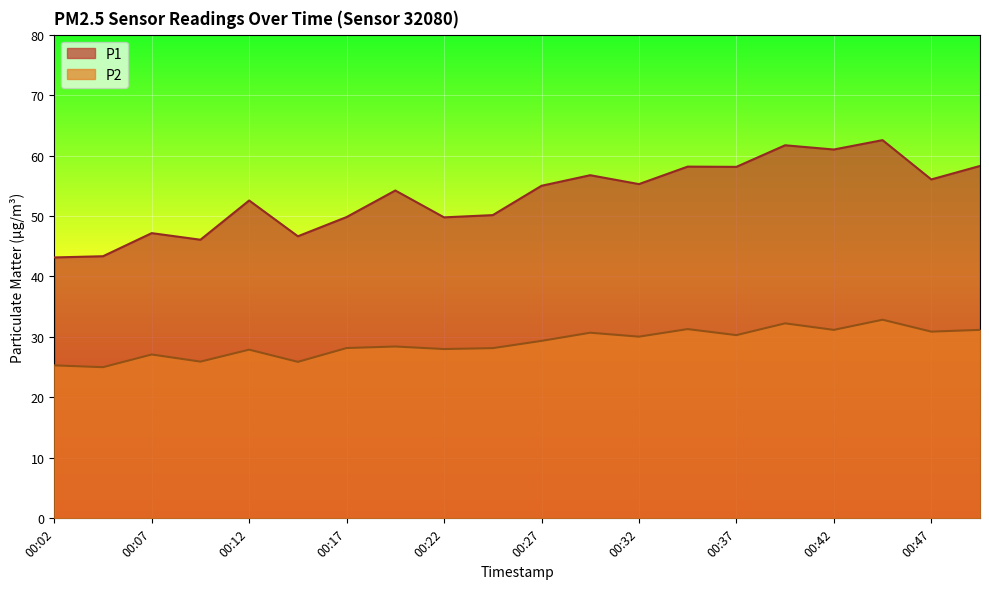

Which category has the lowest value in the P2 series?

00:04